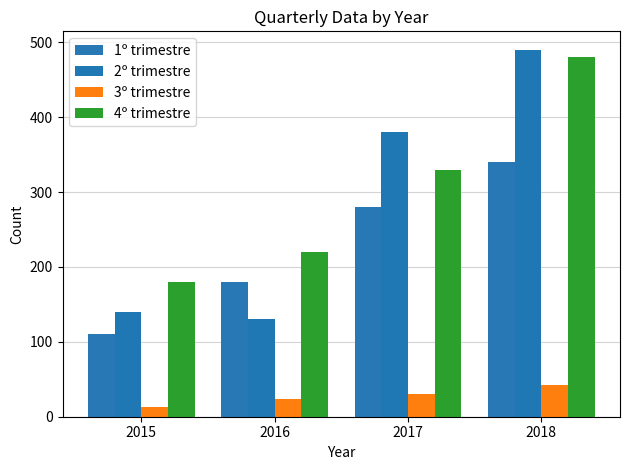

How many categories are shown in the chart?

4